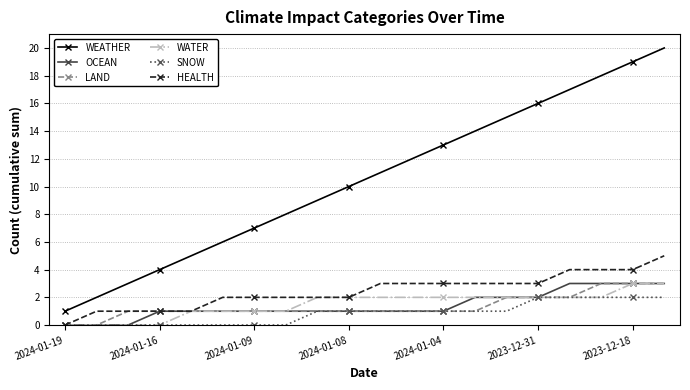

True or false: WEATHER and SNOW intersect in this chart.

False